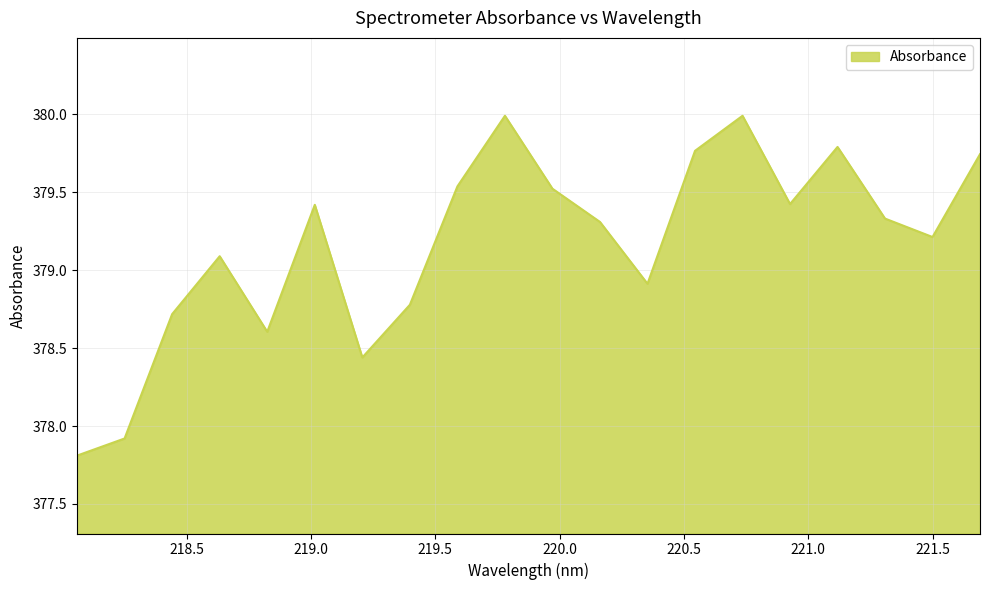

What is the maximum value shown in the chart?

380.0